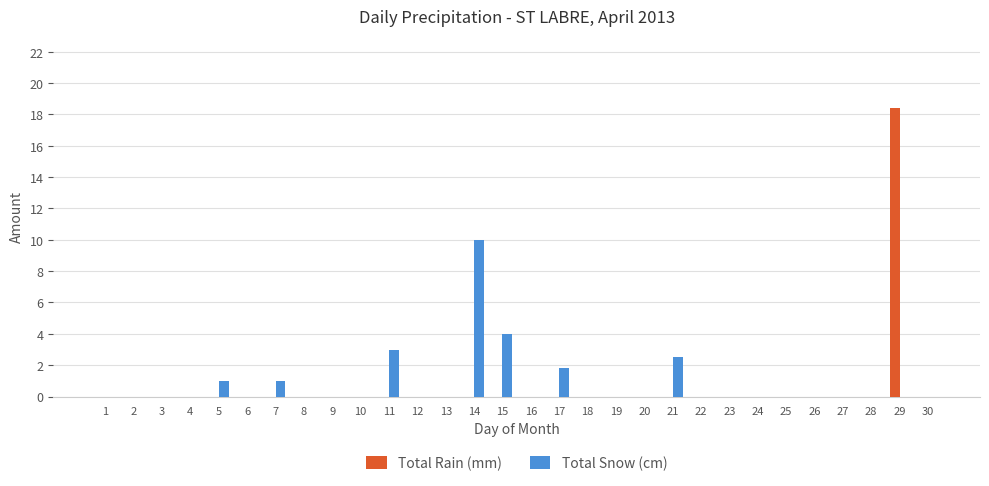

What is the sum of the Total Snow (cm) values at 7 and 18?

1.0